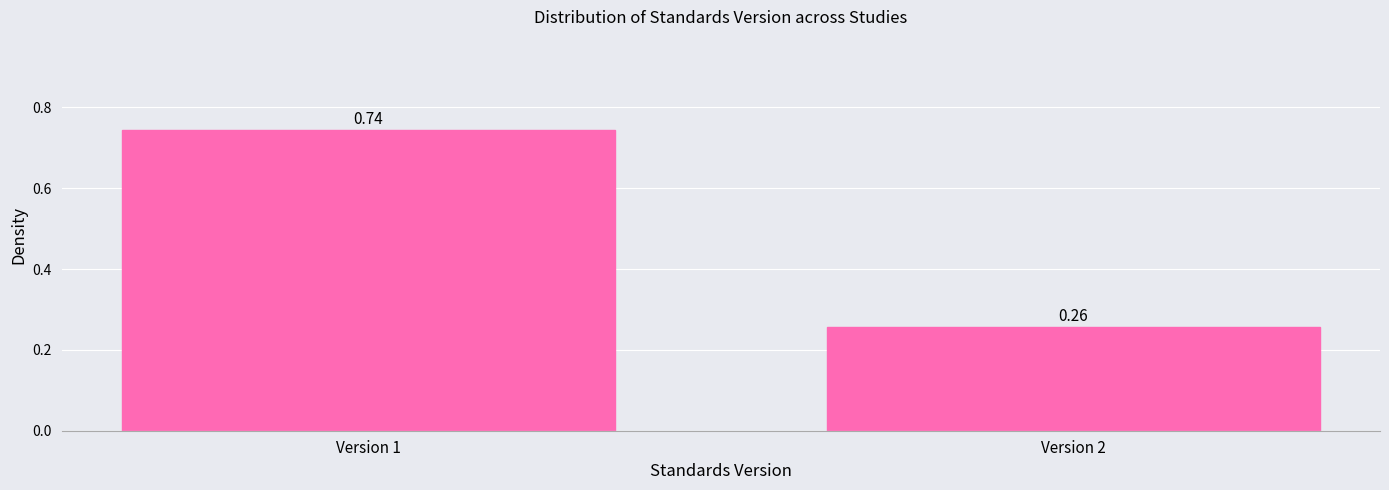

Rank the categories by value from lowest to highest.

Version 2, Version 1